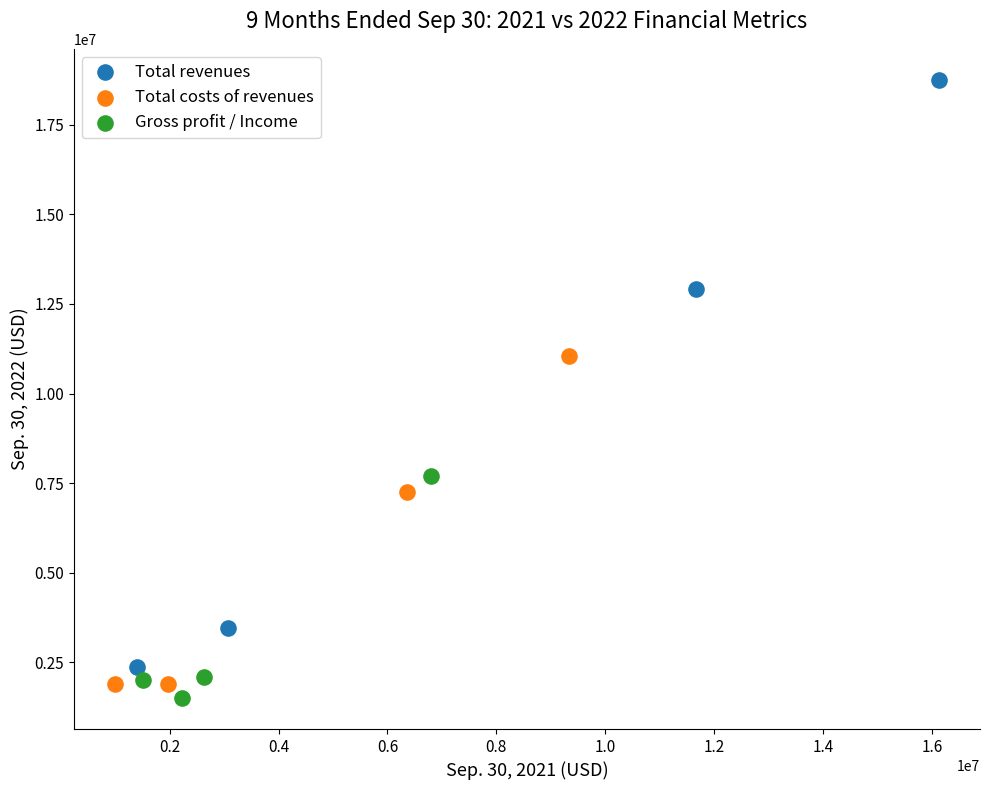

Which series reaches the maximum Y coordinate?

Total revenues